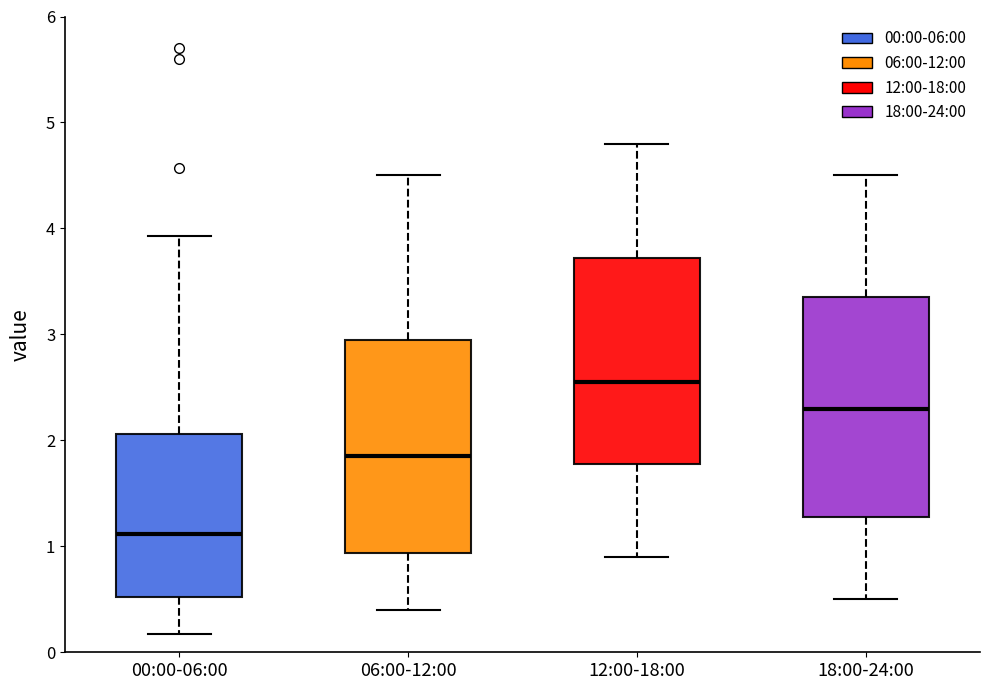

Reading left to right, read every box against the y-axis: the position of its median line, the range the box covers, and the ends of its whiskers. The values are not printed on the chart, so give them approximately, as read against the axis.

00:00-06:00: median 1.1, box 0.5 to 2.1, whiskers 0.2 to 3.9
06:00-12:00: median 1.9, box 0.9 to 3.0, whiskers 0.4 to 4.5
12:00-18:00: median 2.6, box 1.8 to 3.7, whiskers 0.9 to 4.8
18:00-24:00: median 2.3, box 1.3 to 3.4, whiskers 0.5 to 4.5